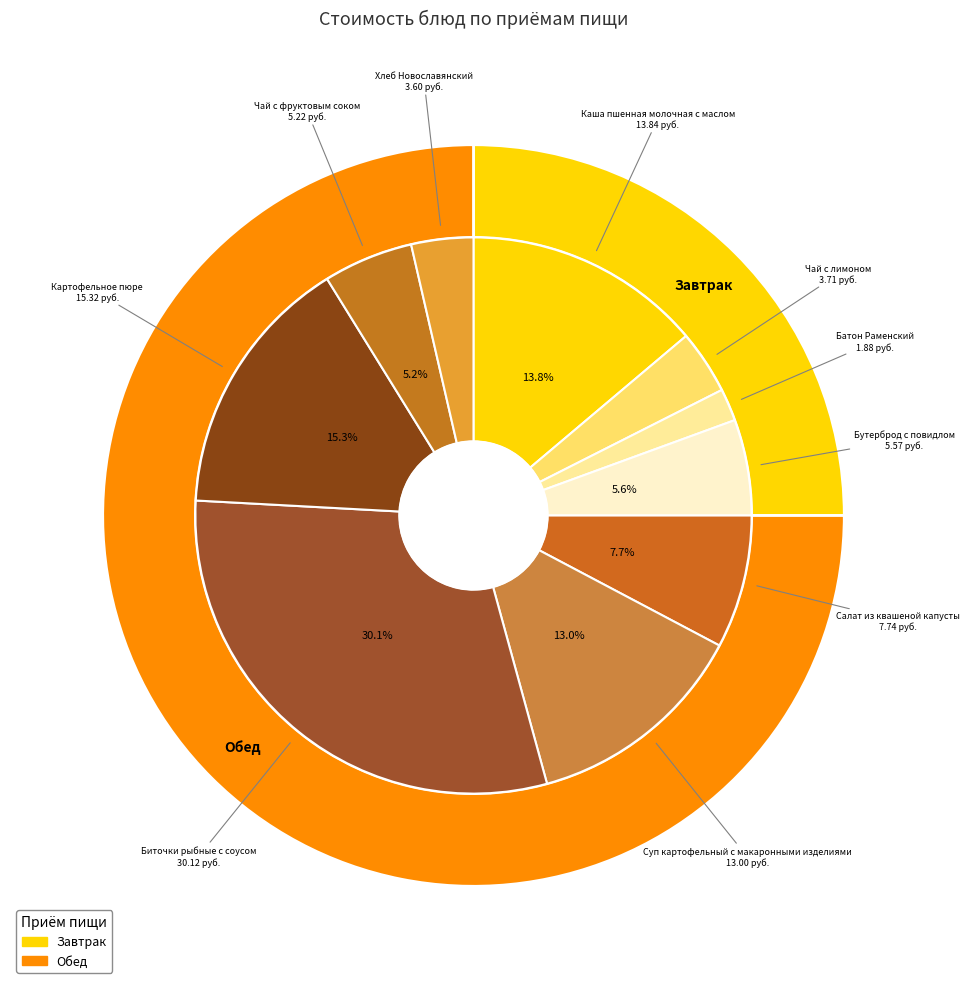

What is the ratio of the value at Каша пшенная молочная с маслом to the value at Бутерброд с повидлом?

2.5